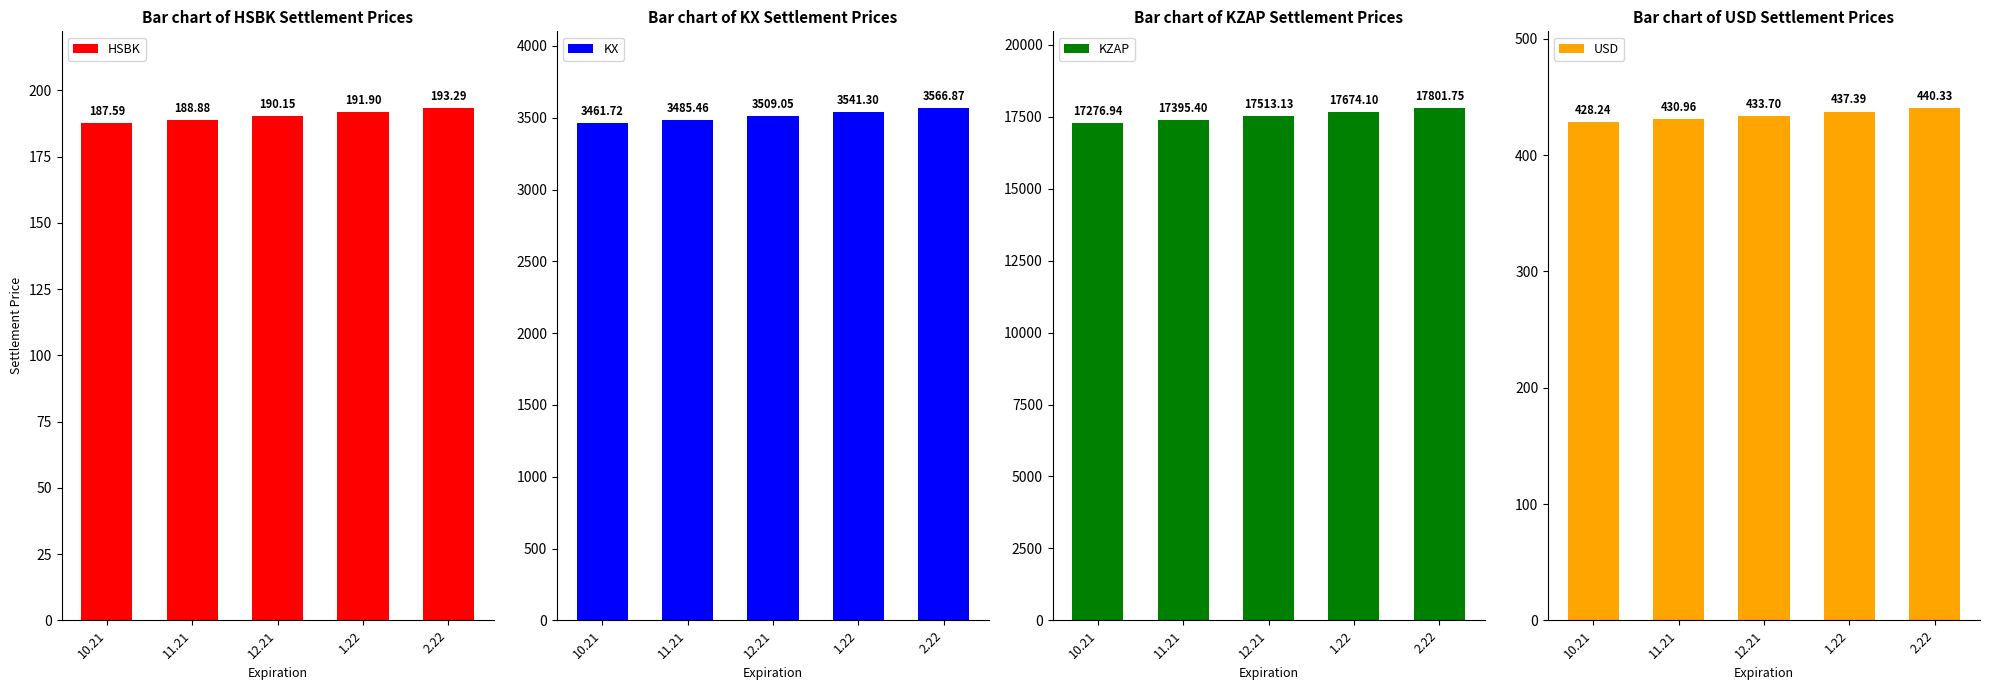

List the series in order of their peak value, lowest first.

HSBK, USD, KX, KZAP